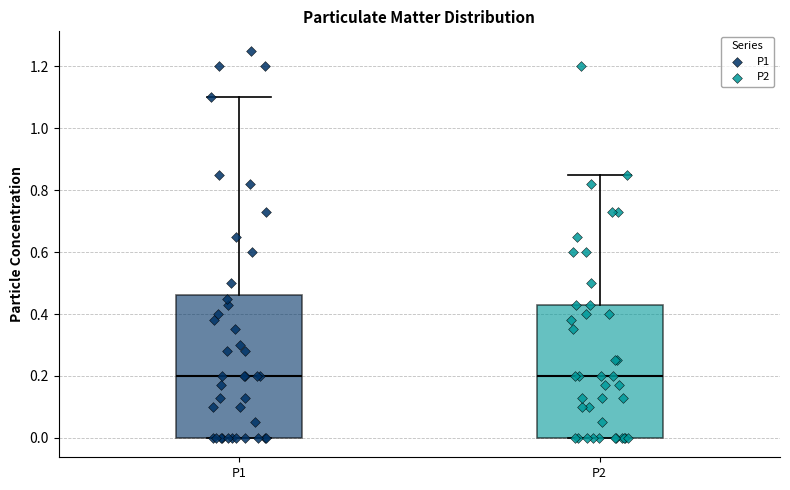

Where does the upper whisker of the box for P2 end on the y-axis? The values are not printed on the chart, so give them approximately, as read against the axis.

0.86